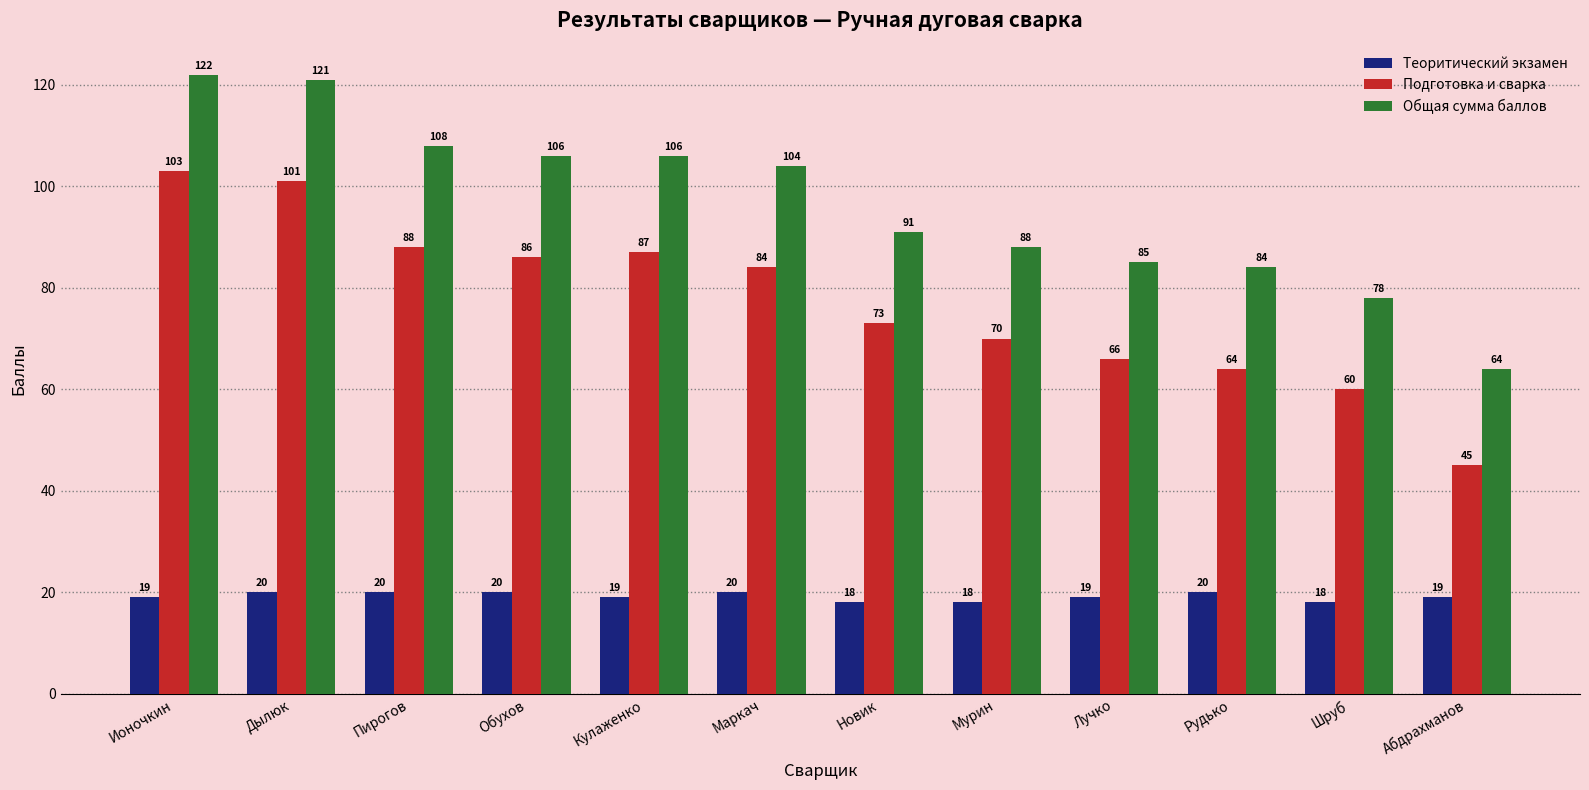

True or false: Теоритический экзамен has a value of 18 at Мурин.

True